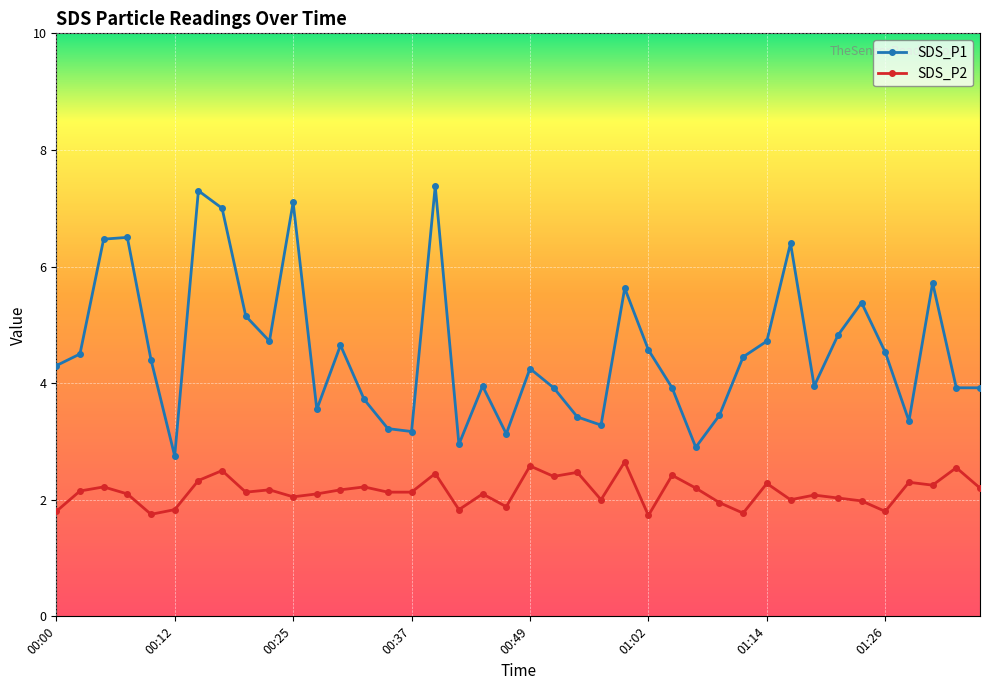

True or false: SDS_P1 and SDS_P2 intersect in this chart.

False